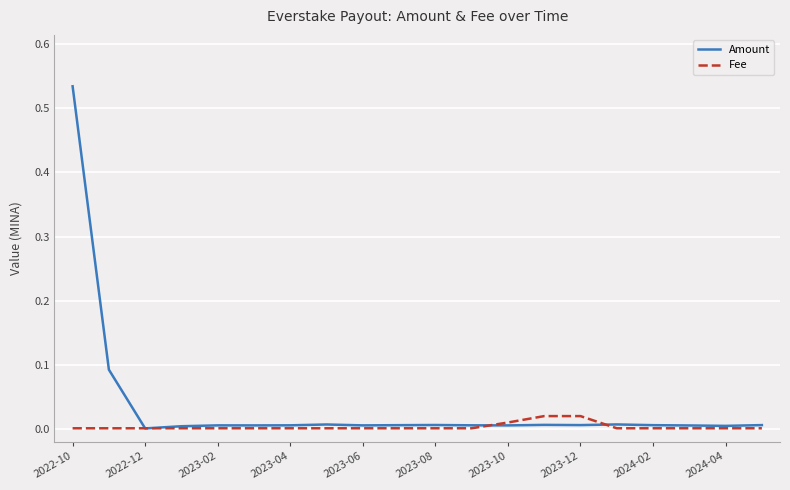

List the series in order of their peak value, highest first.

Amount, Fee